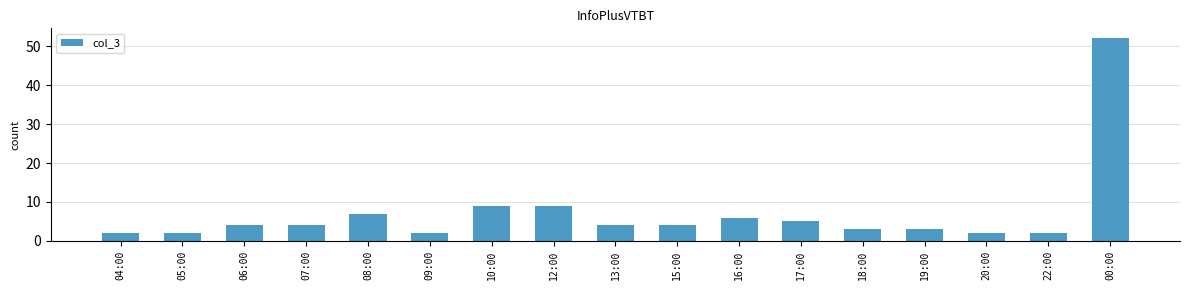

Between 12:00 and 00:00, which is larger?

00:00